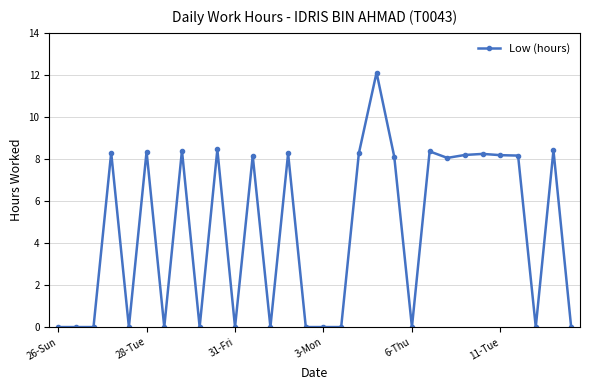

True or false: the data has more than 0 interior local peaks.

True